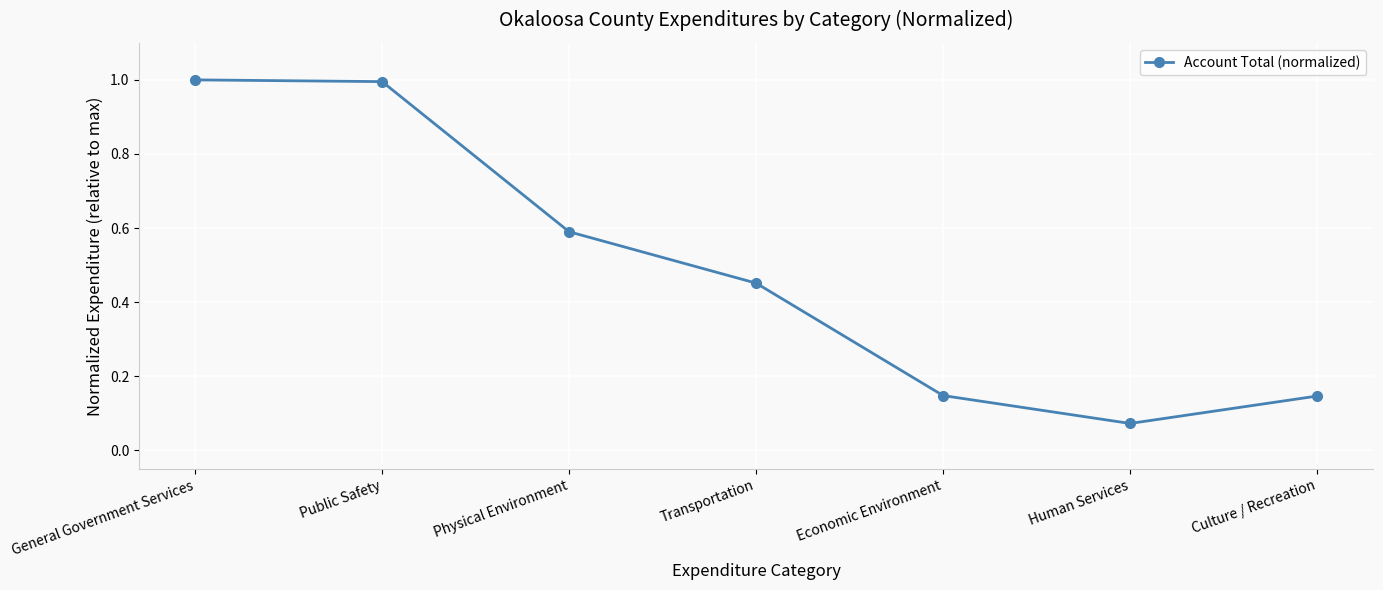

How many interior local valleys (lower than both neighbors) does the data have?

1